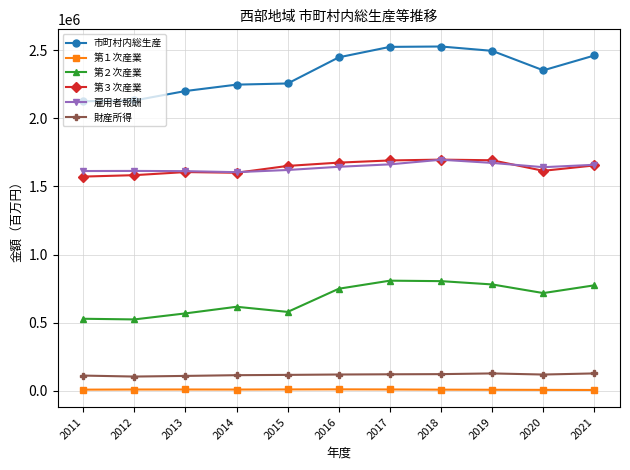

What is the spread (max minus min) of values at 2020?

2344881